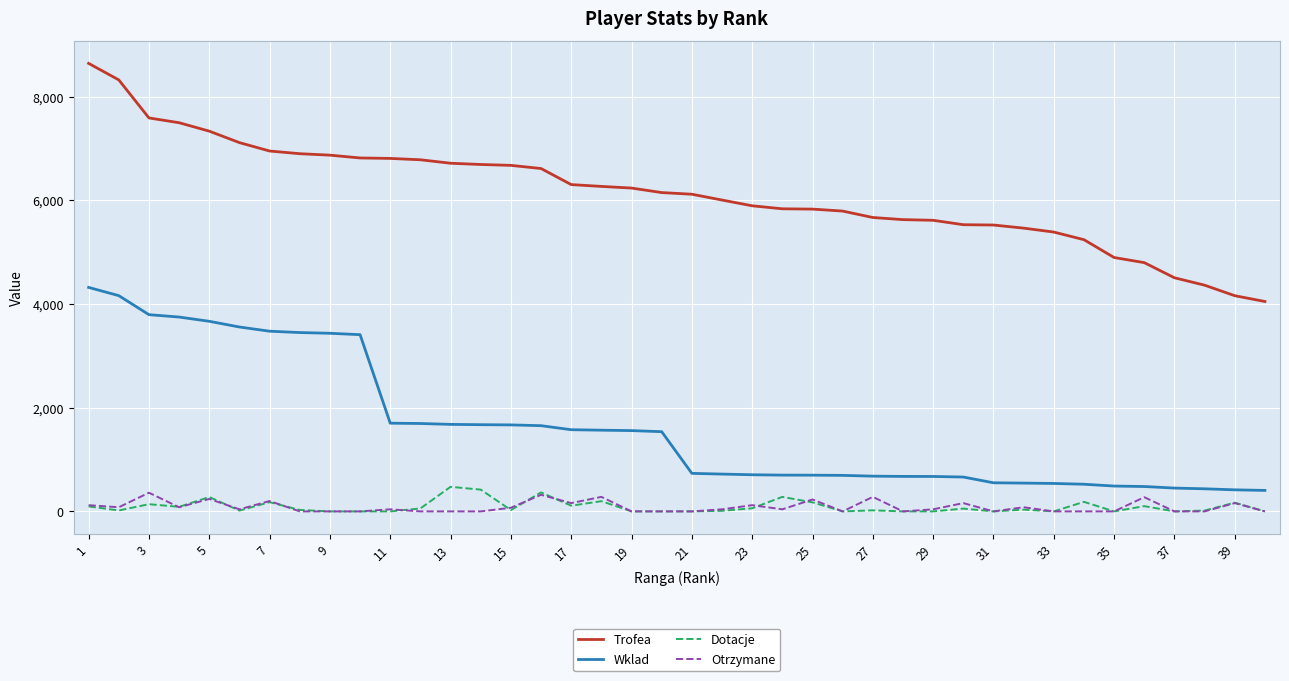

True or false: Wklad and Otrzymane cross at least once.

False